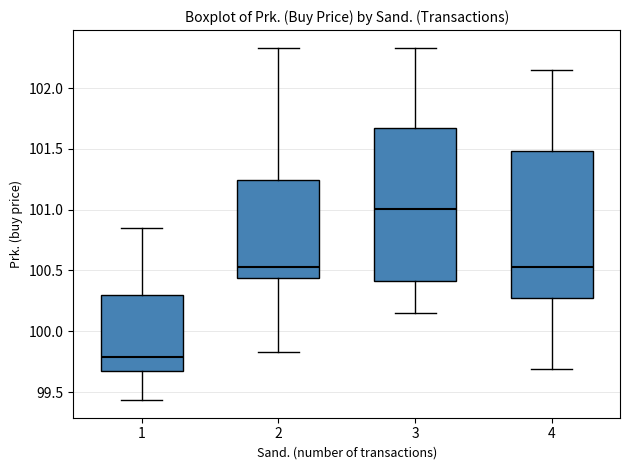

Reading left to right, read every box against the y-axis: the position of its median line, the range the box covers, and the ends of its whiskers. The values are not printed on the chart, so give them approximately, as read against the axis.

1: median 99.80, box 99.65 to 100.30, whiskers 99.45 to 100.85
2: median 100.55, box 100.45 to 101.25, whiskers 99.85 to 102.35
3: median 101.00, box 100.40 to 101.65, whiskers 100.15 to 102.35
4: median 100.55, box 100.30 to 101.50, whiskers 99.70 to 102.15